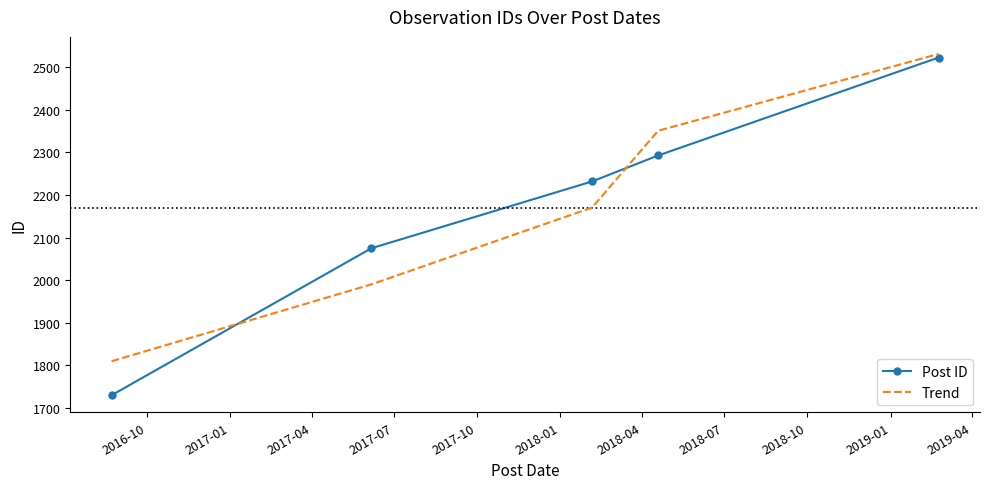

What is the maximum value for Trend?

2531.4